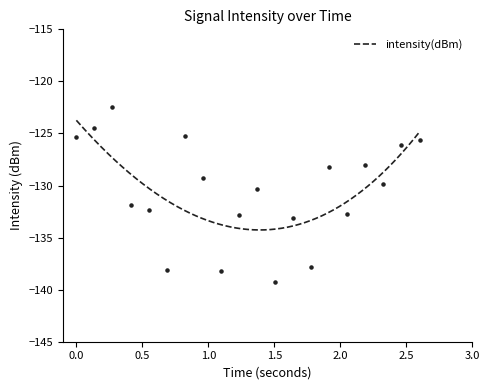

What is the highest value of the intensity(dBm) series?

-123.7